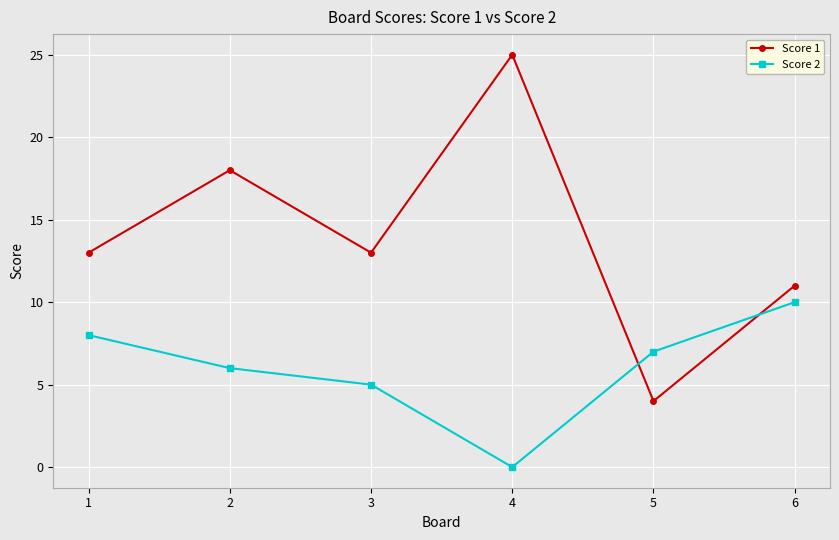

What is the difference between the Score 2 values at 5 and 2?

1